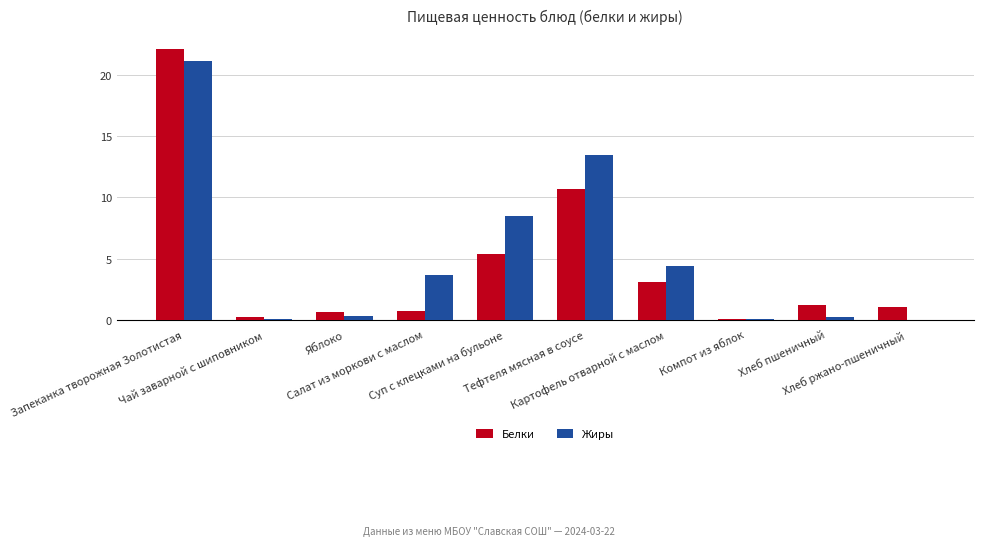

What is the spread (max minus min) of values at Хлеб ржано-пшеничный?

1.0